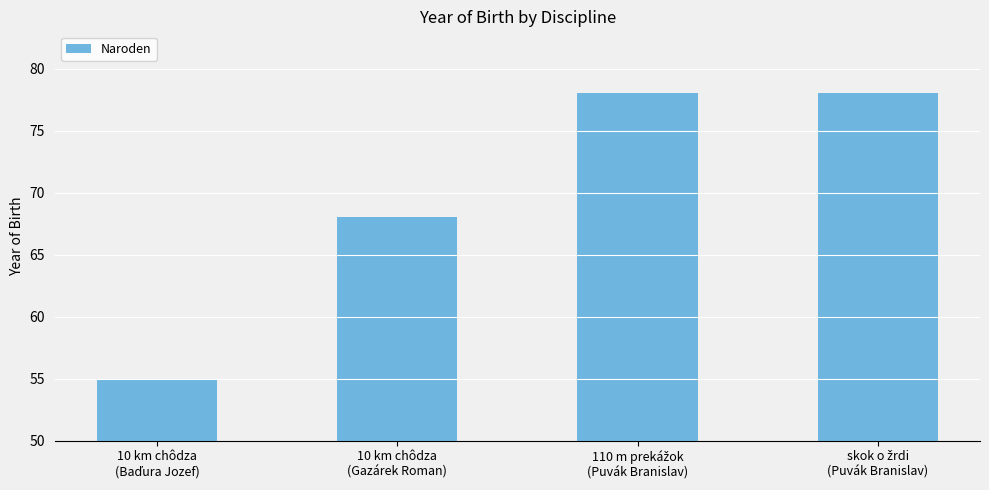

What is the smallest value displayed?

55